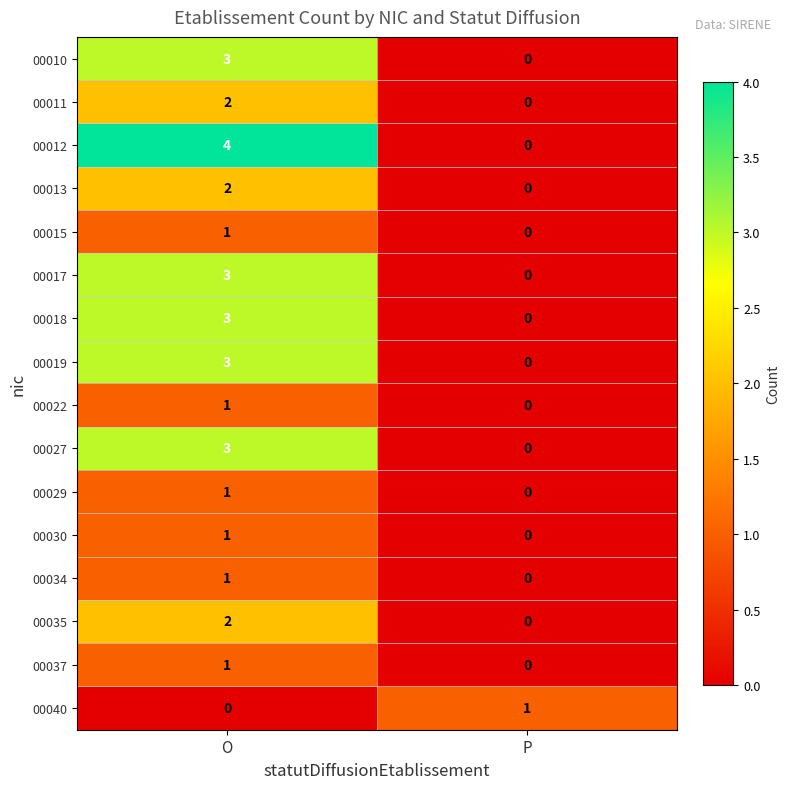

Which series has the largest range (max minus min)?

00012